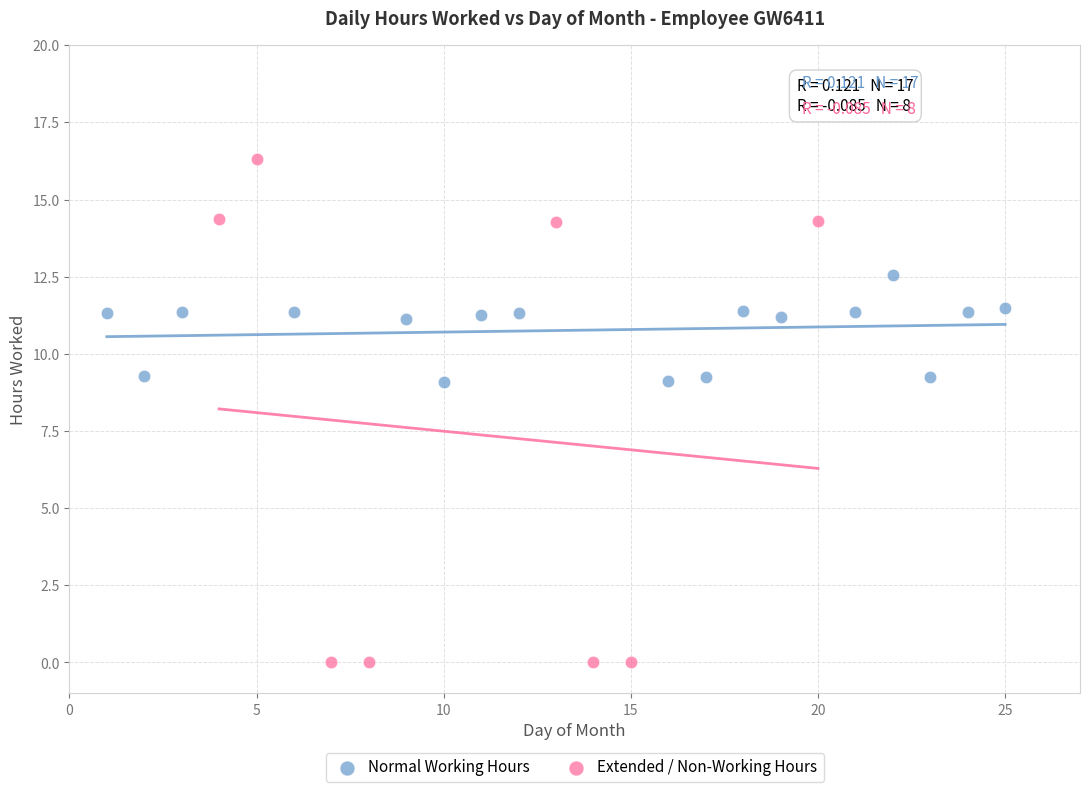

Which series reaches the maximum Y coordinate?

Extended / Non-Working Hours